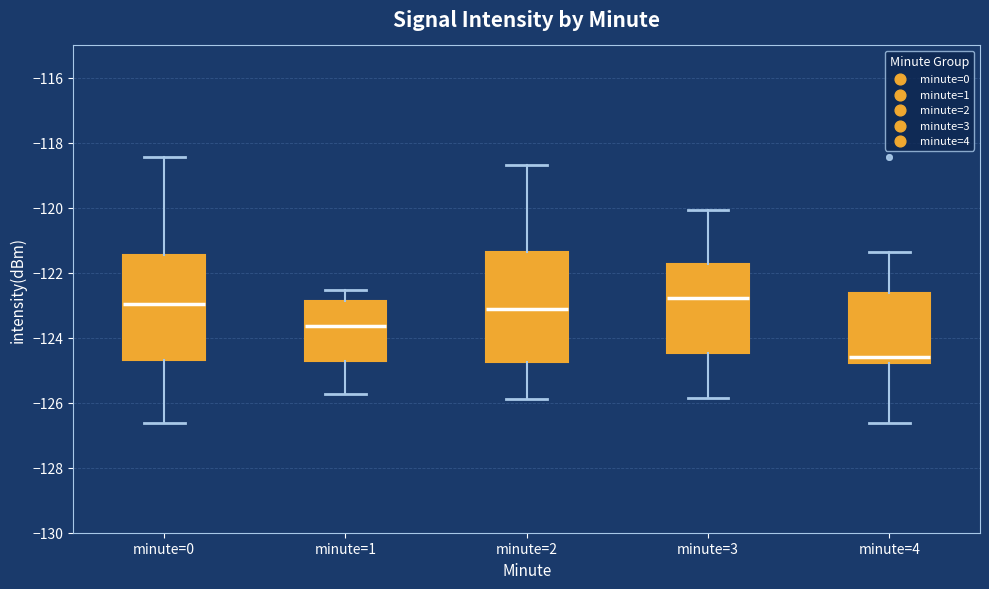

Where does the lower whisker of the box for minute=2 end on the y-axis? The values are not printed on the chart, so give them approximately, as read against the axis.

-125.8